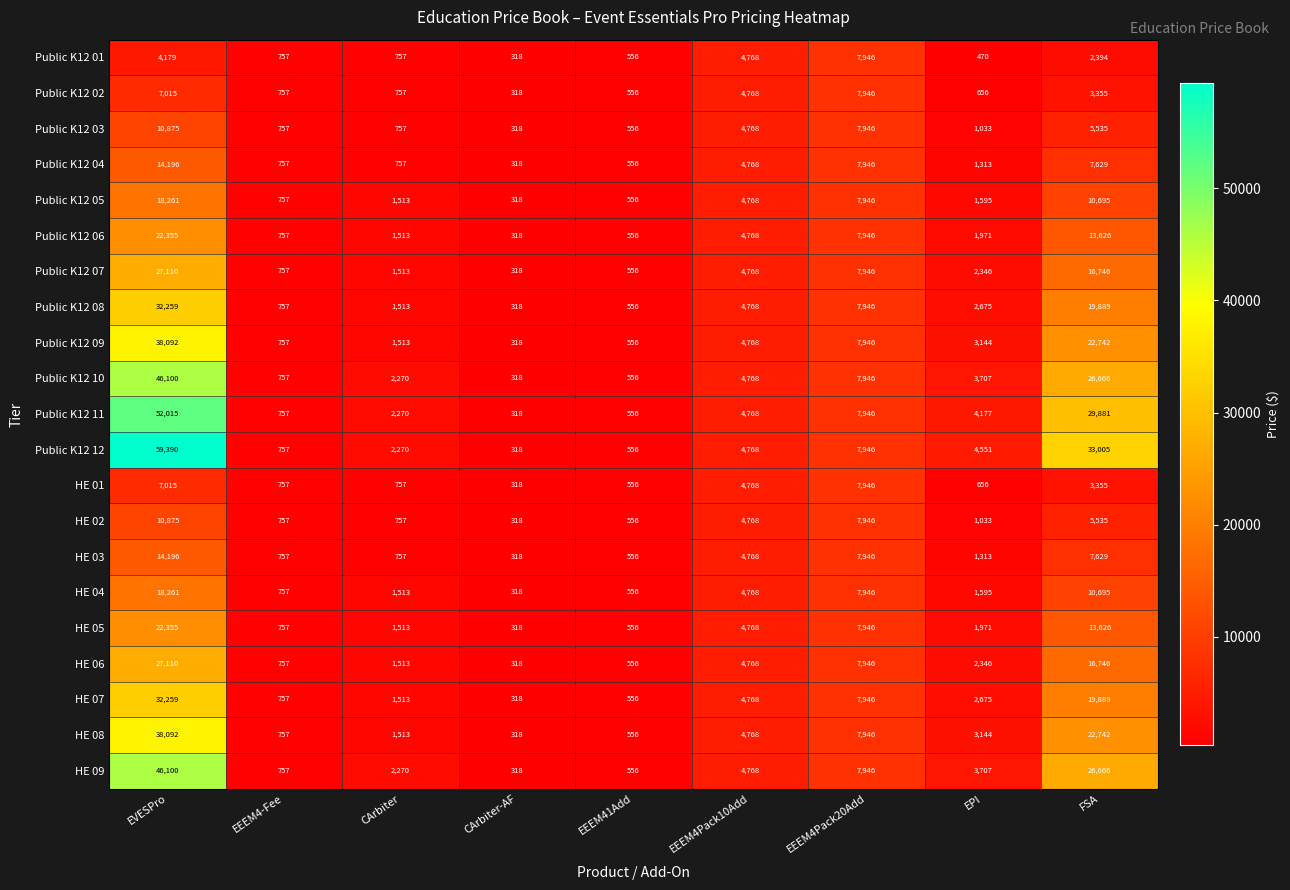

How many series are shown in this chart?

21